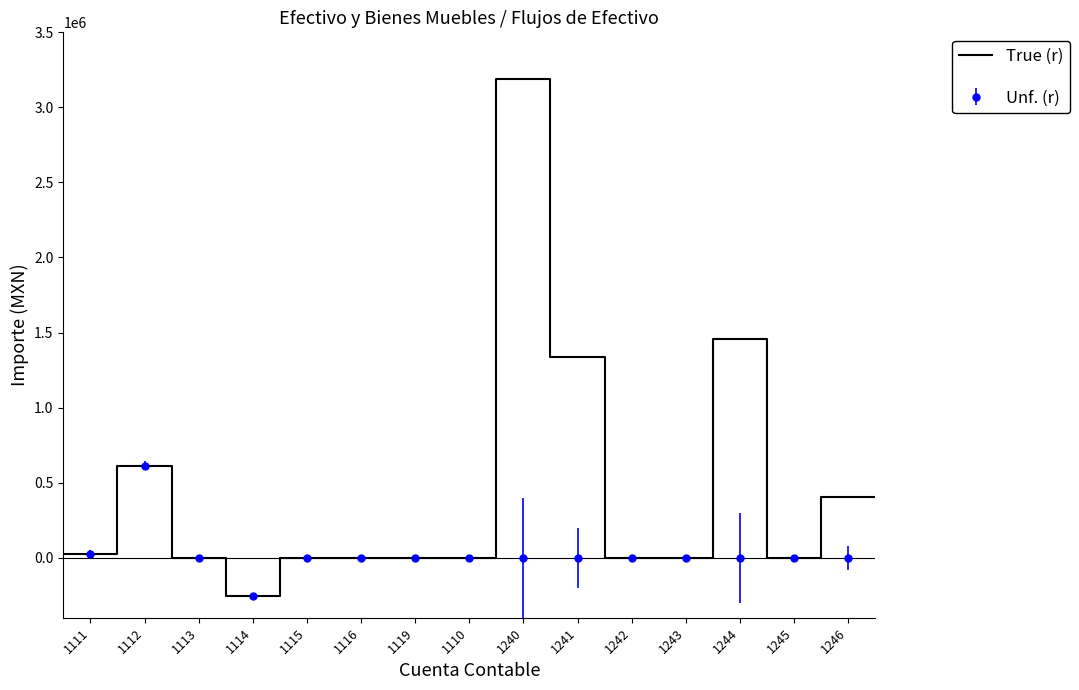

Reading right to left, extract all data points from this chart.

401579.7	401579.7	0.0	0.0	1454654.0	1454654.0	0.0	0.0	0.0	0.0	1334756.2	1334756.2	3190990.0	3190990.0	0.0	0.0	0.0	0.0	0.0	0.0	0.0	0.0	-252878.7	-252878.7	0.0	0.0	612474.8	612474.8	25756.0	25756.0